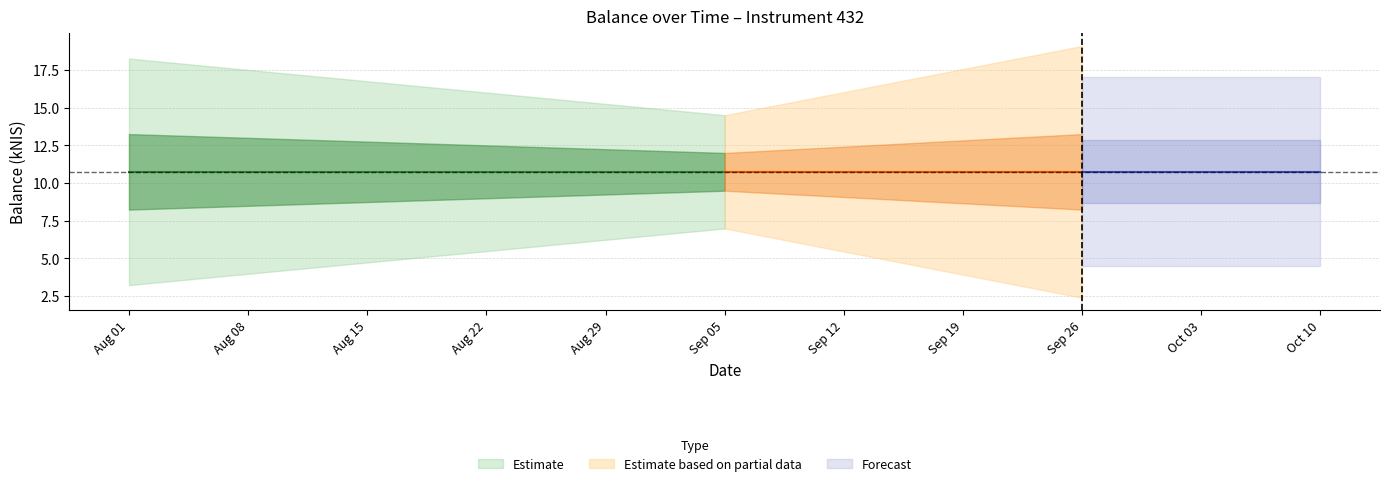

Does the chart display data point markers on the line(s)?

No